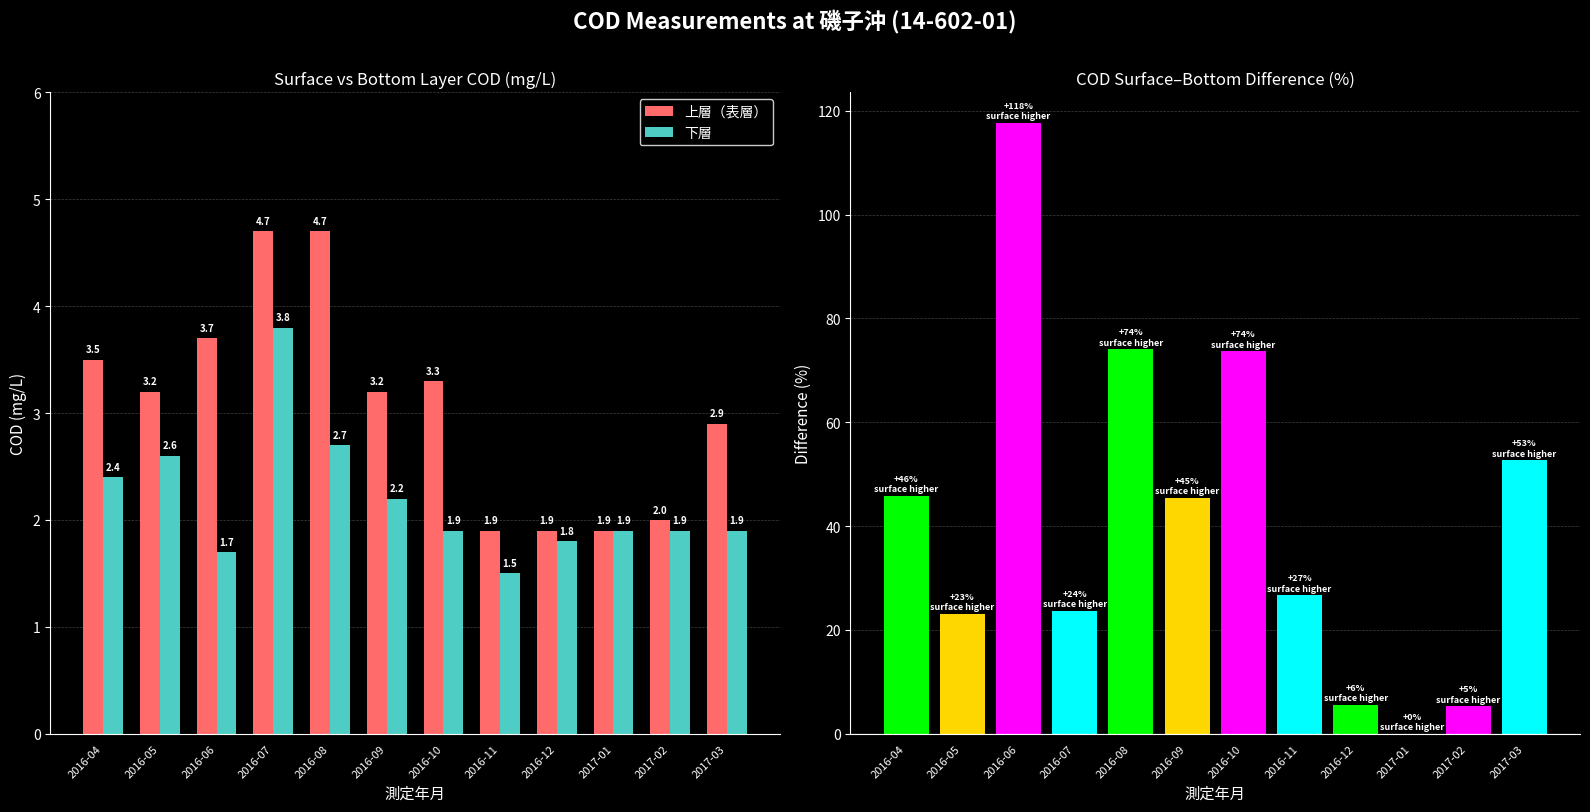

What is the lowest value of the 下層 series?

1.5